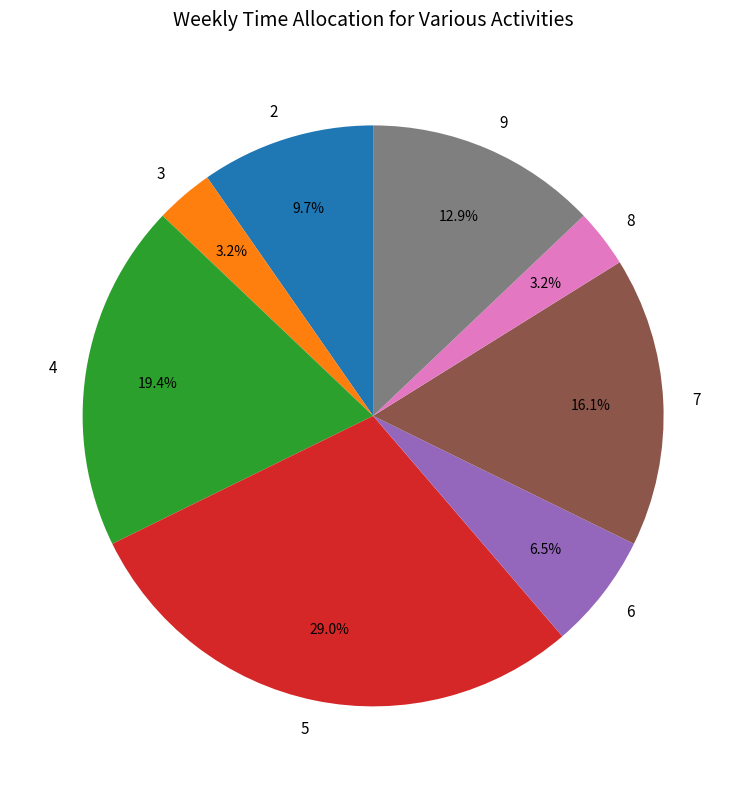

Does any single category account for the majority?

No